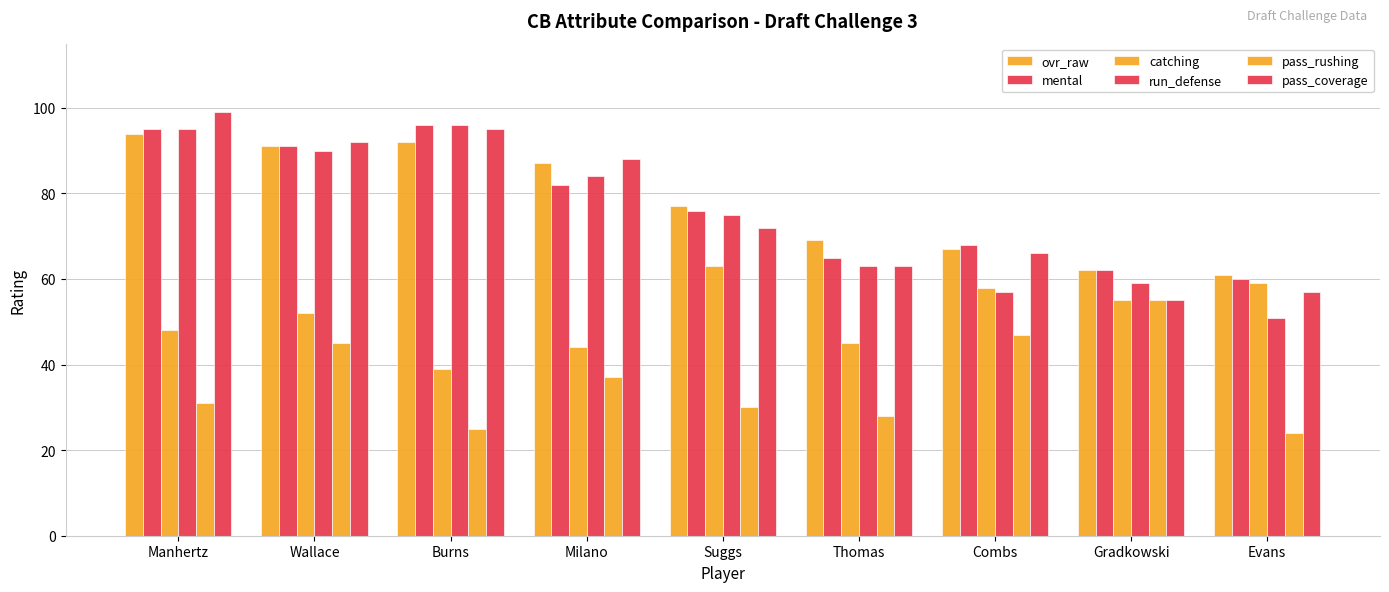

Is it true that pass_rushing equals 11 at Thomas?

False